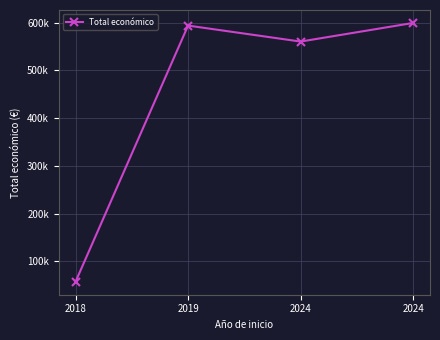

Is this an area chart (filled region under the line)?

No